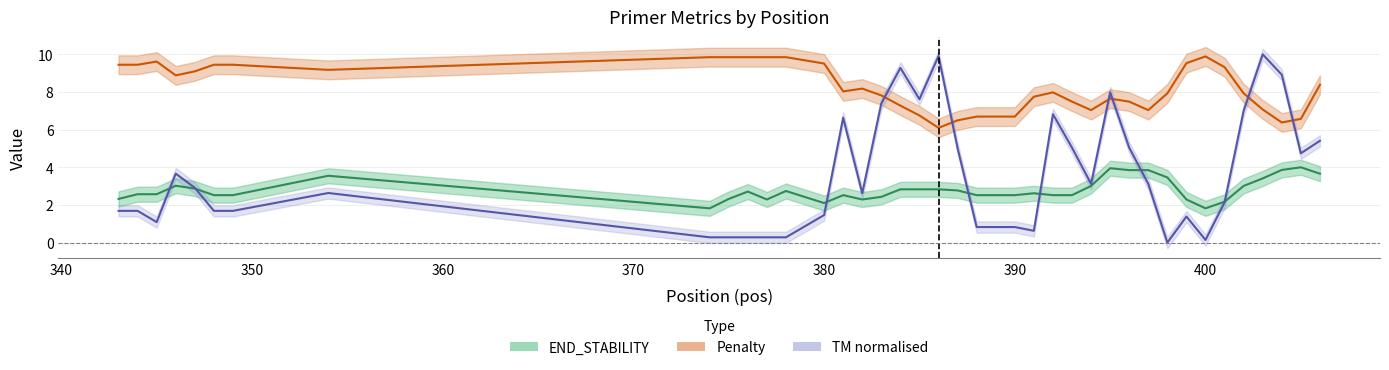

In Penalty, how many points are higher than both neighbors (excluding endpoints)?

5